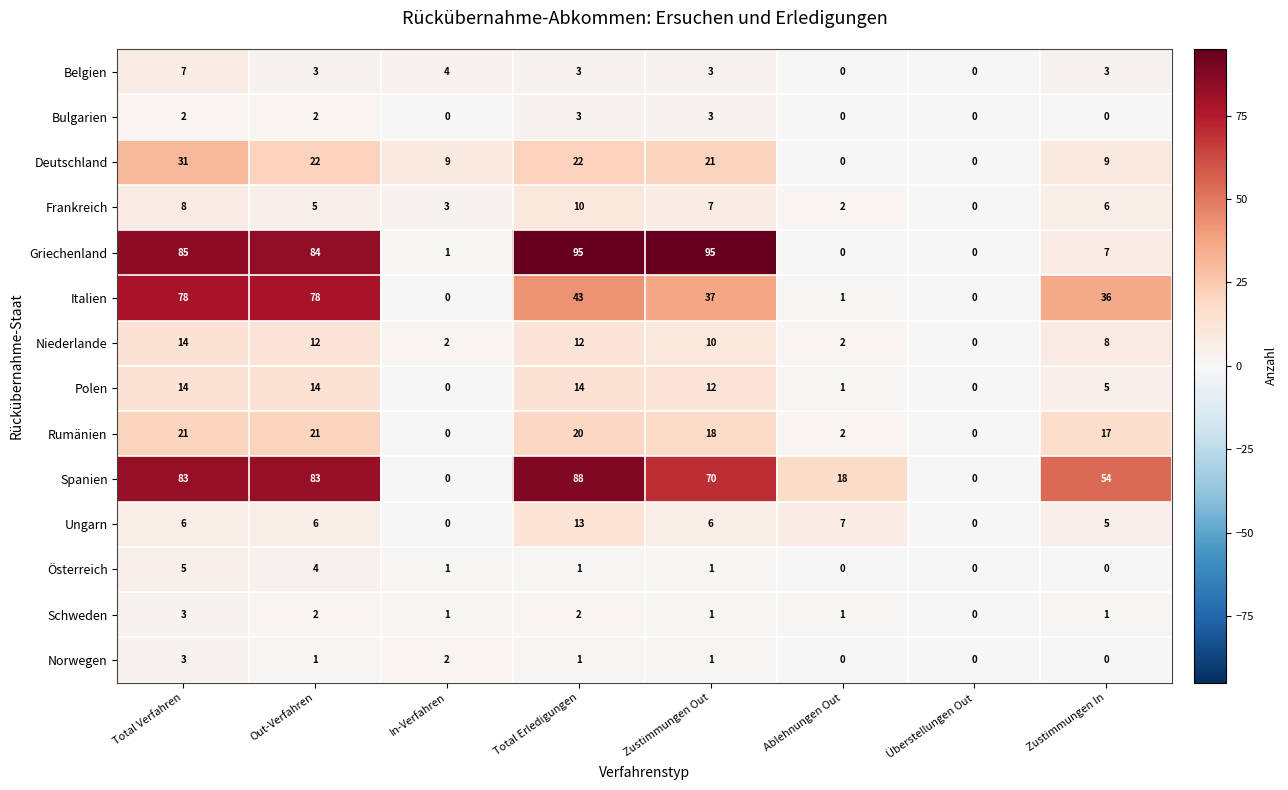

Count the Norwegen values in the range 0 to 2.

7